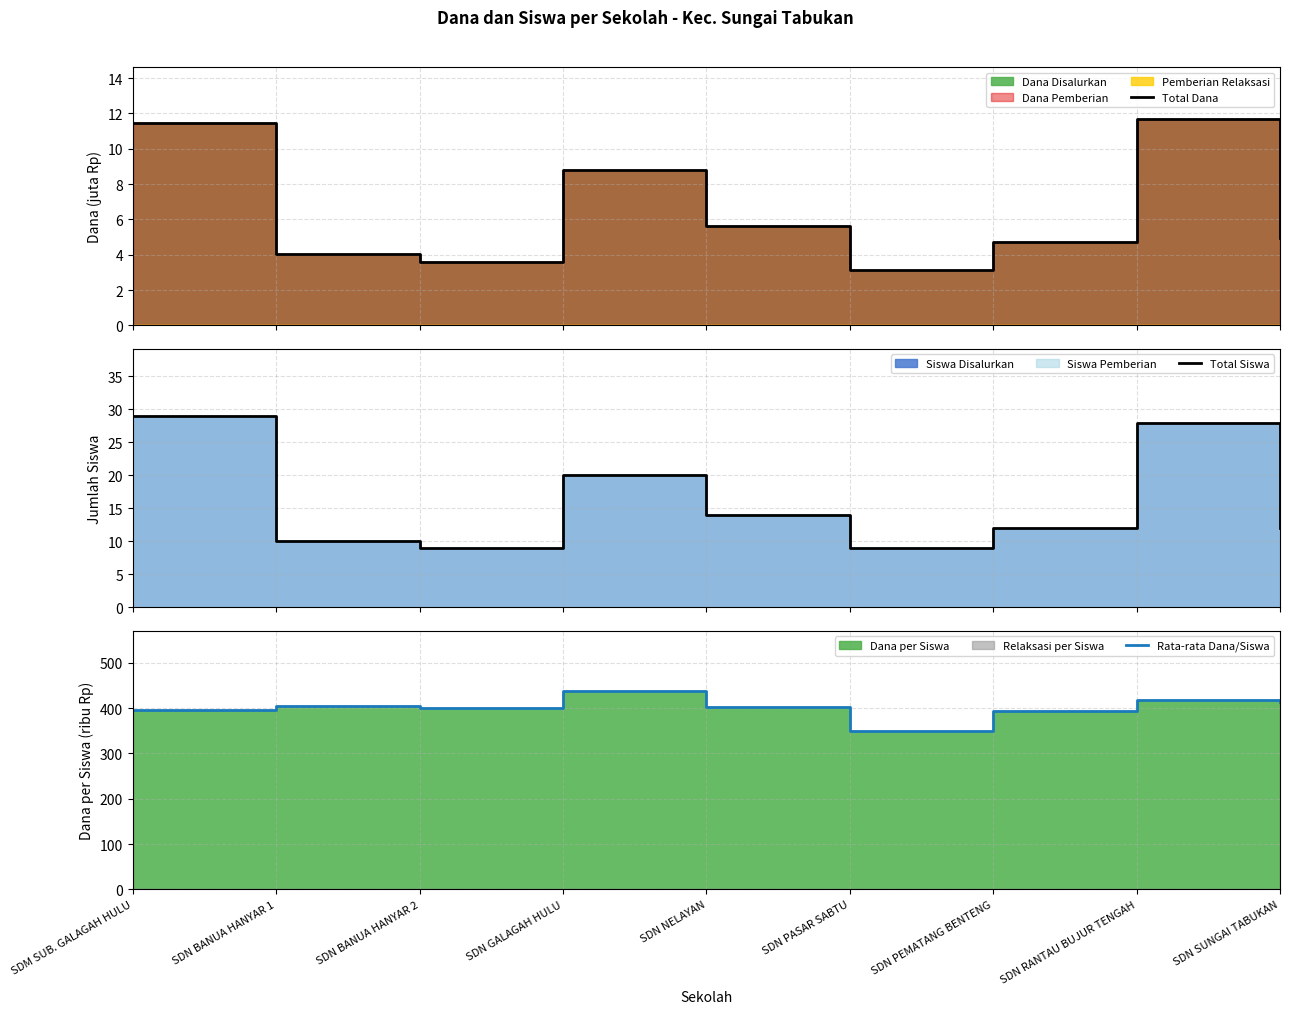

At which label is Rata-rata Dana/Siswa closest to 394?

SDN PEMATANG BENTENG